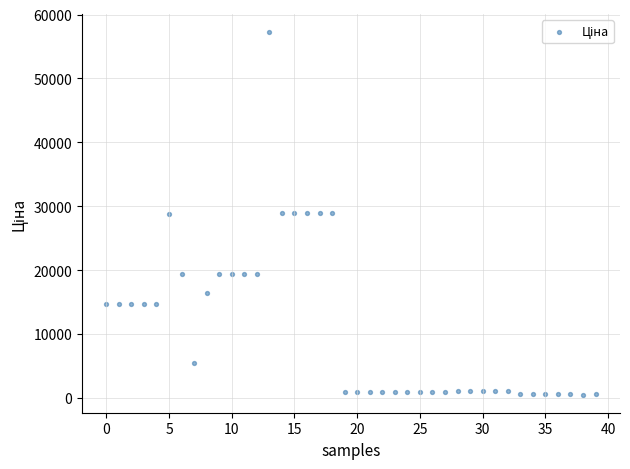

What is the range of Y values (max minus min)?

56720.8